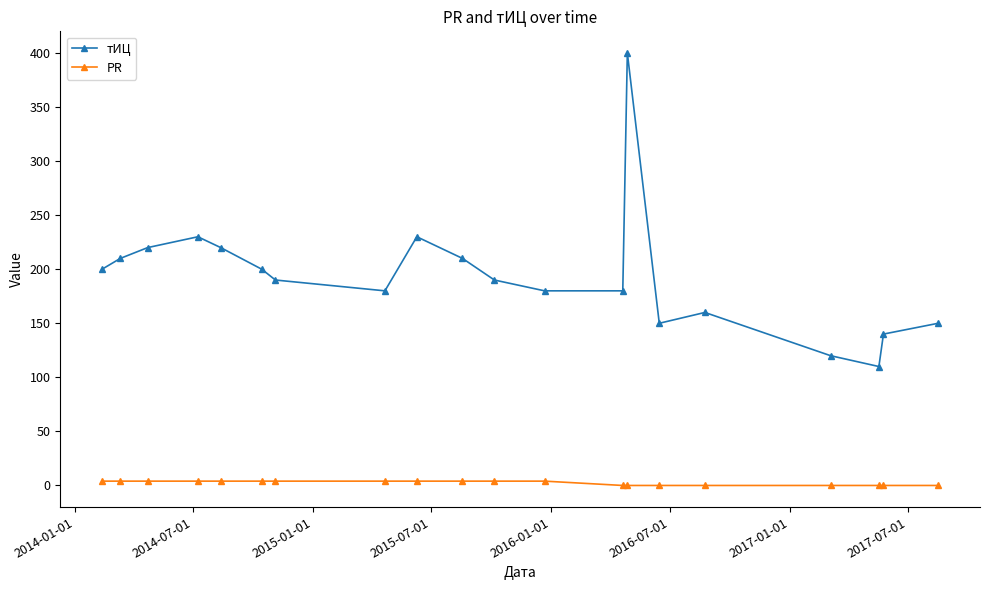

True or false: PR and тИЦ cross at least once.

False